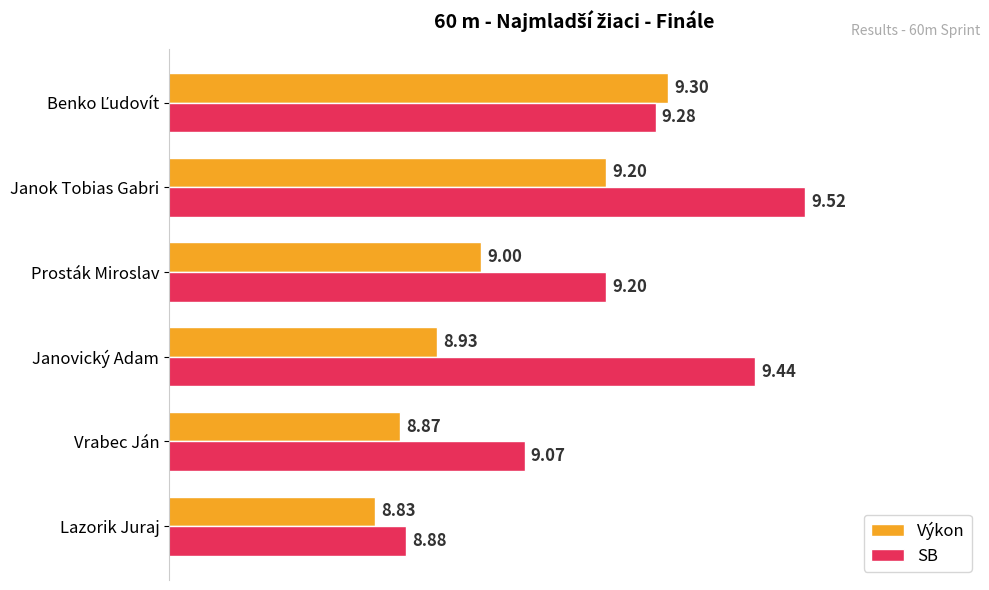

List the series in order of their overall mean, lowest first.

Výkon, SB